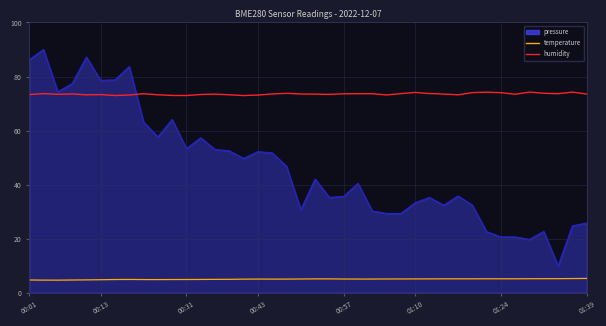

True or false: temperature and pressure cross at least once.

False